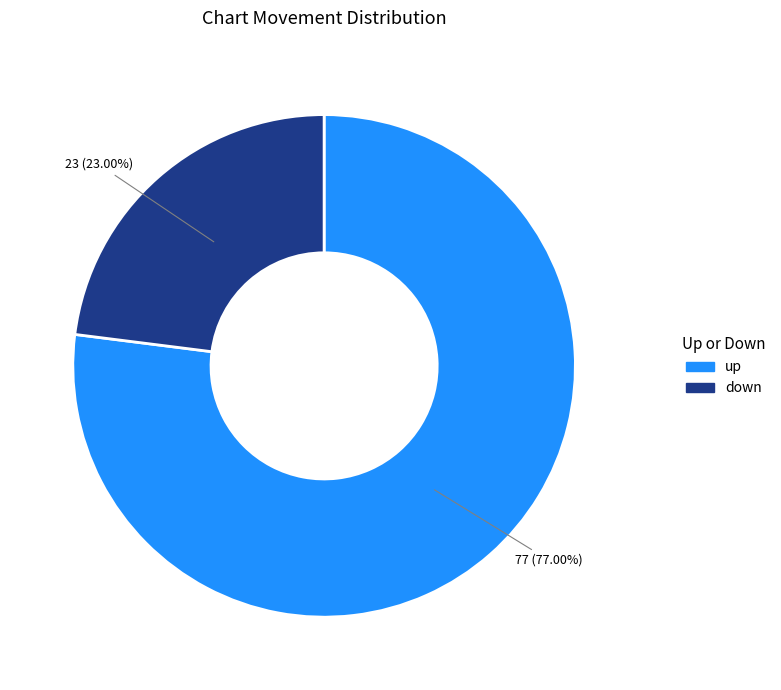

Approximately how many times larger is the value at down compared to up?

0.3